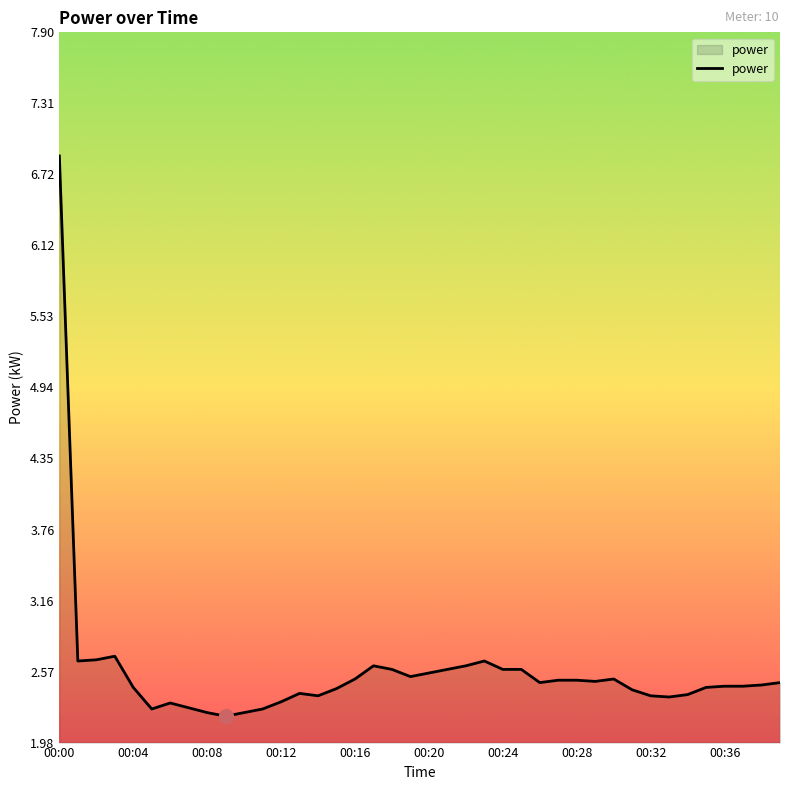

What is the difference between the maximum and minimum values?

4.7